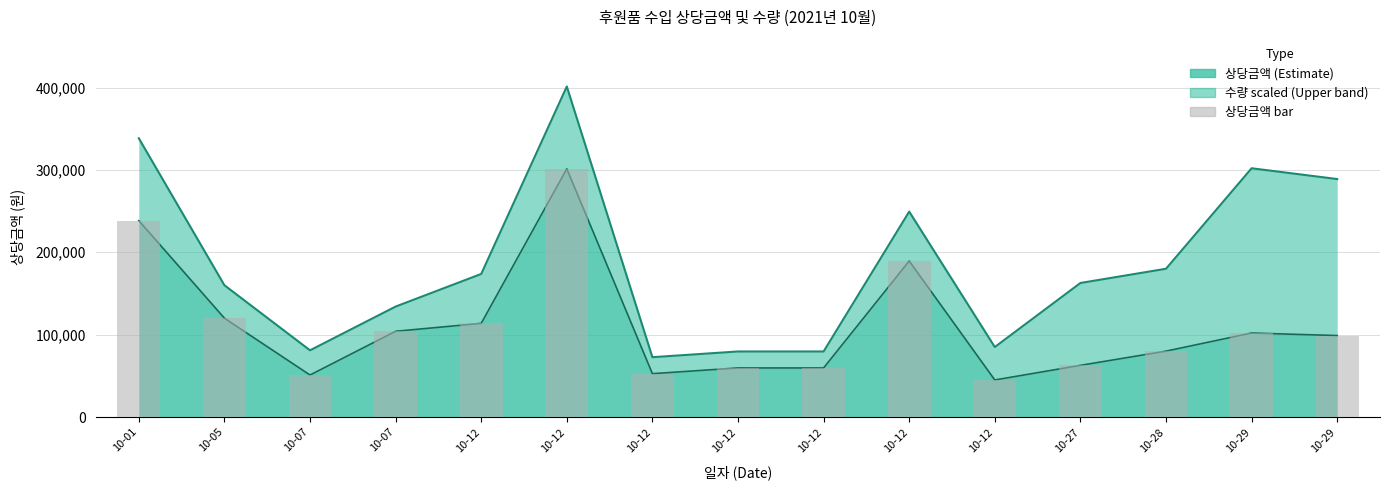

List the labels in order of value, smallest first.

10-12, 10-07, 10-12, 10-12, 10-12, 10-27, 10-28, 10-29, 10-29, 10-07, 10-12, 10-05, 10-12, 10-01, 10-12